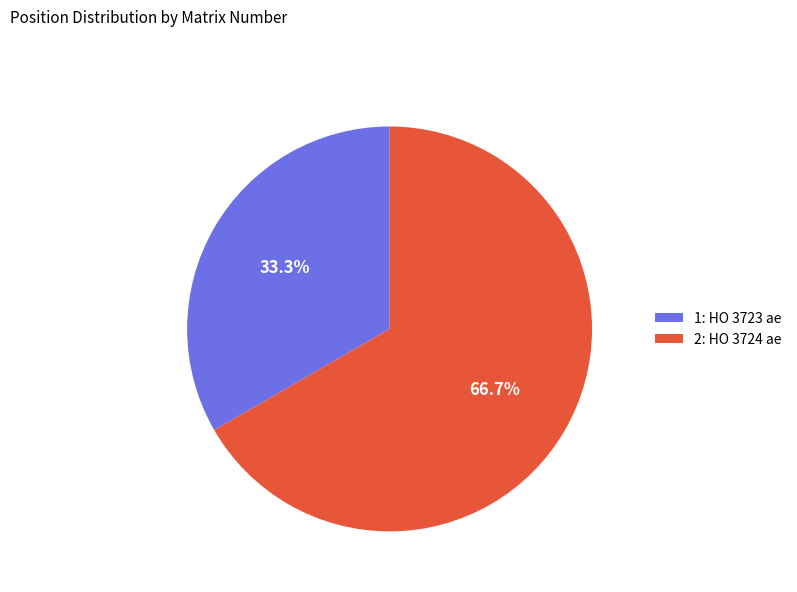

Which category has the biggest portion of the pie?

2: HO 3724 ae